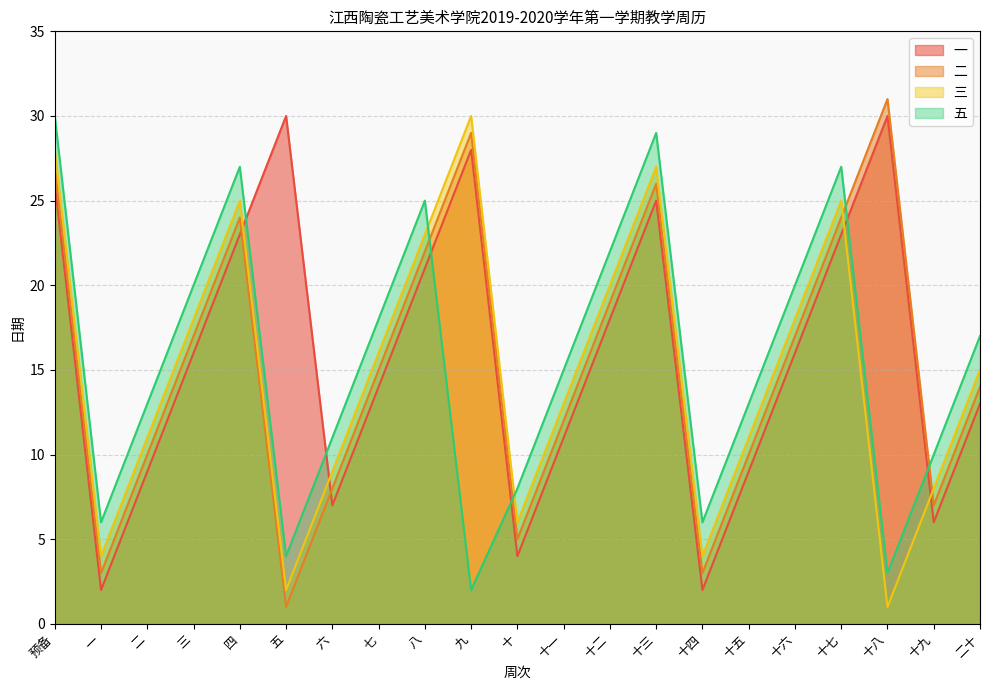

The 二 series shows 15 at 七. True or false?

True